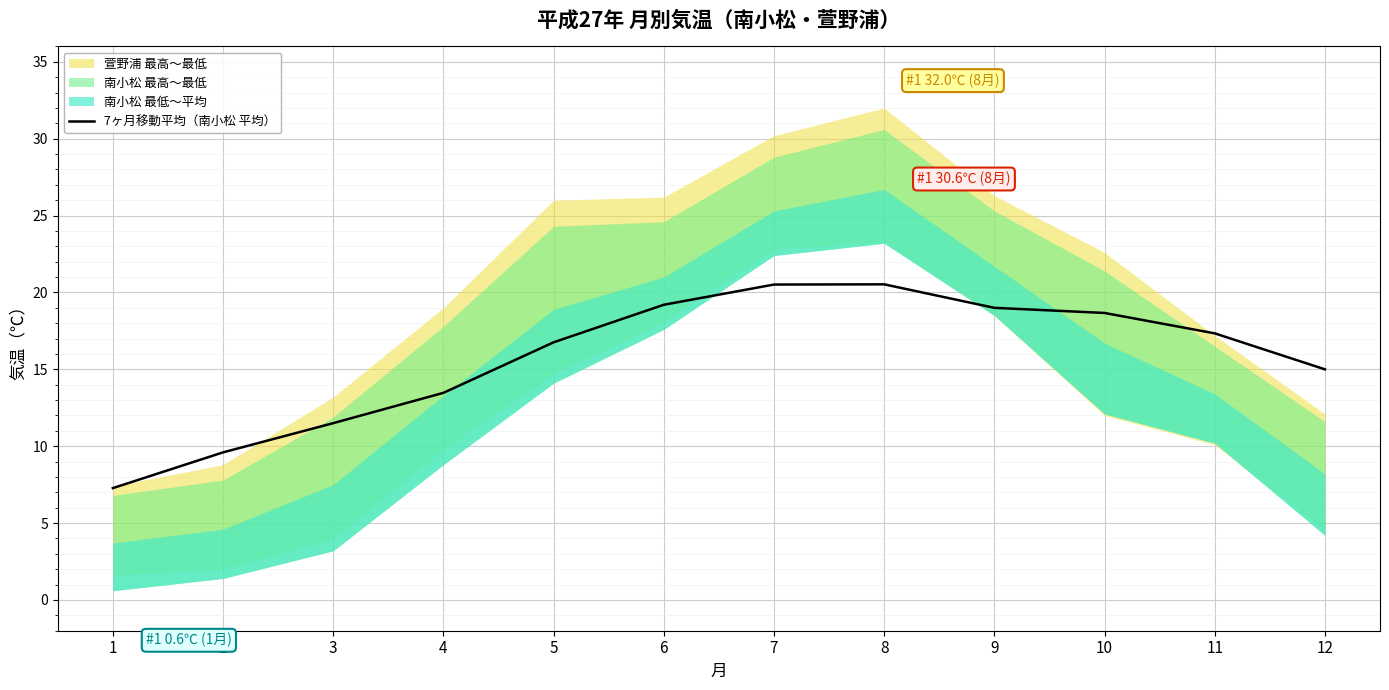

The value of 7ヶ月移動平均（南小松 平均） at 6 is 7.4. True or false?

False